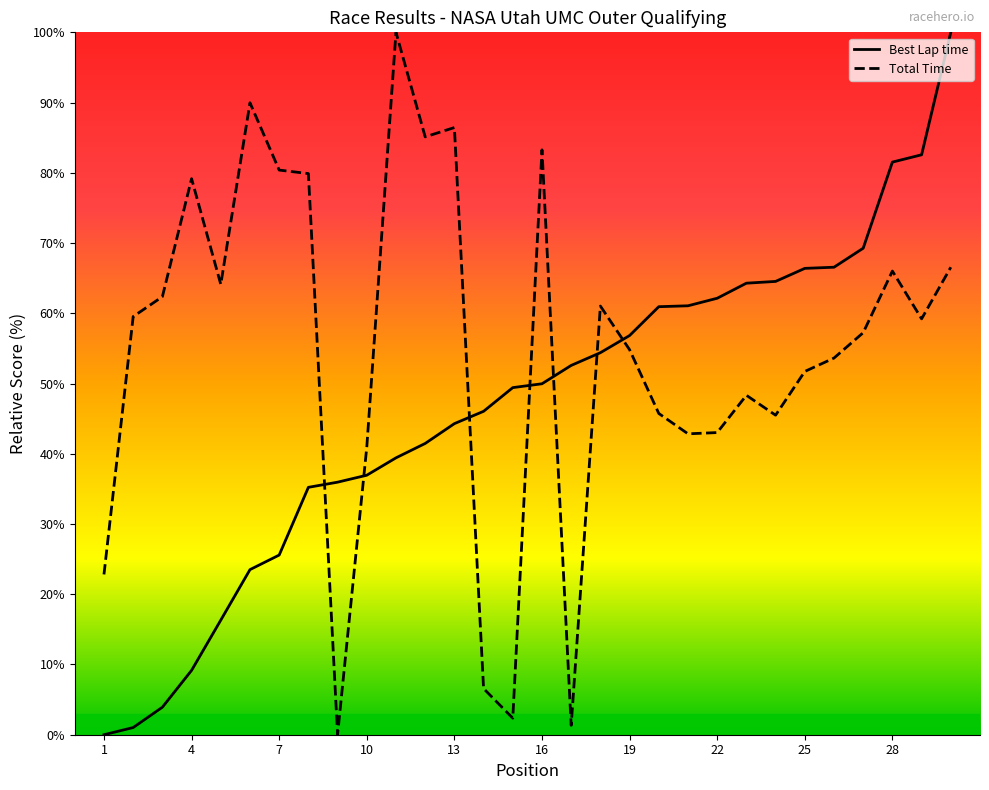

Reading right to left, list all the values displayed in this chart.

Total Time: 66.6	59.2	66.0	57.2	53.6	51.7	45.5	48.3	43.0	42.8	45.7	54.8	61.0	1.3	83.3	2.4	6.6	86.4	85.1	100.0	41.0	0.0	79.9	80.4	90.0	64.1	79.2	62.4	59.5	22.8
Best Lap time: 100.0	82.6	81.5	69.3	66.6	66.4	64.5	64.3	62.1	61.1	60.9	56.8	54.4	52.6	50.0	49.4	46.0	44.3	41.5	39.4	36.9	36.0	35.2	25.6	23.5	16.3	9.2	3.9	1.0	0.0